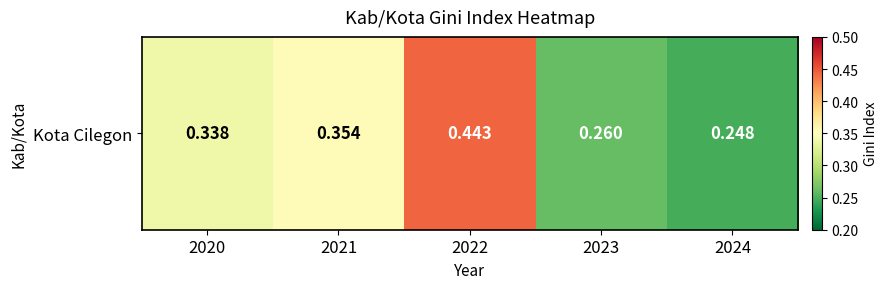

What is the maximum value shown in the chart?

0.4